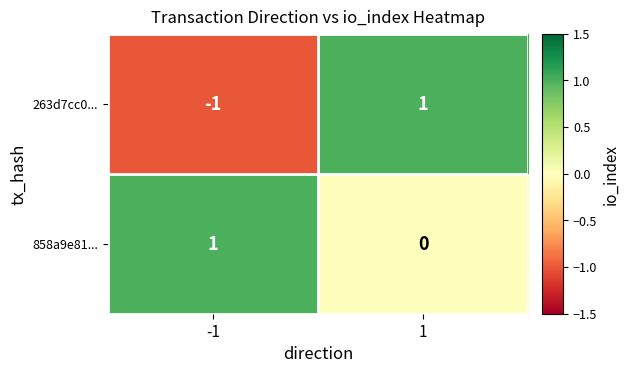

Reading left to right, extract all data points from this chart.

263d7cc0...: -1	1
858a9e81...: 1	0